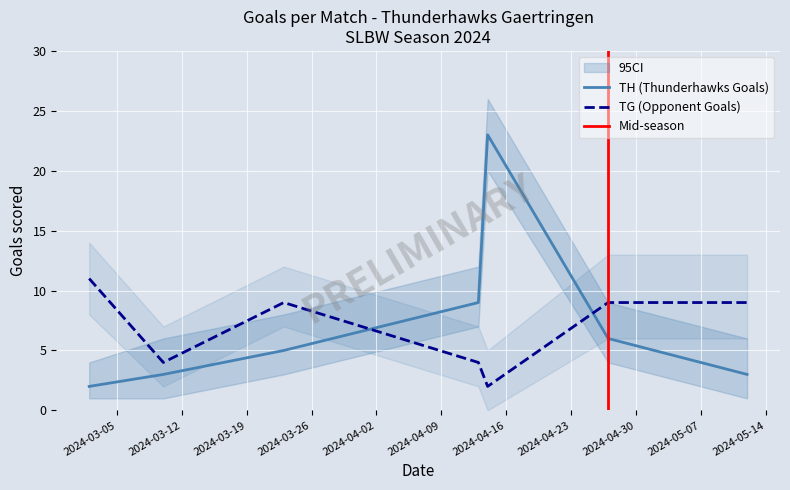

Reading right to left, what are all the values shown in this chart?

TH (Thunderhawks Goals): 2024-05-12=3	2024-04-27=6	2024-04-14=23	2024-04-13=9	2024-03-23=5	2024-03-10=3	2024-03-02=2
TG (Opponent Goals): 2024-05-12=9	2024-04-27=9	2024-04-14=2	2024-04-13=4	2024-03-23=9	2024-03-10=4	2024-03-02=11